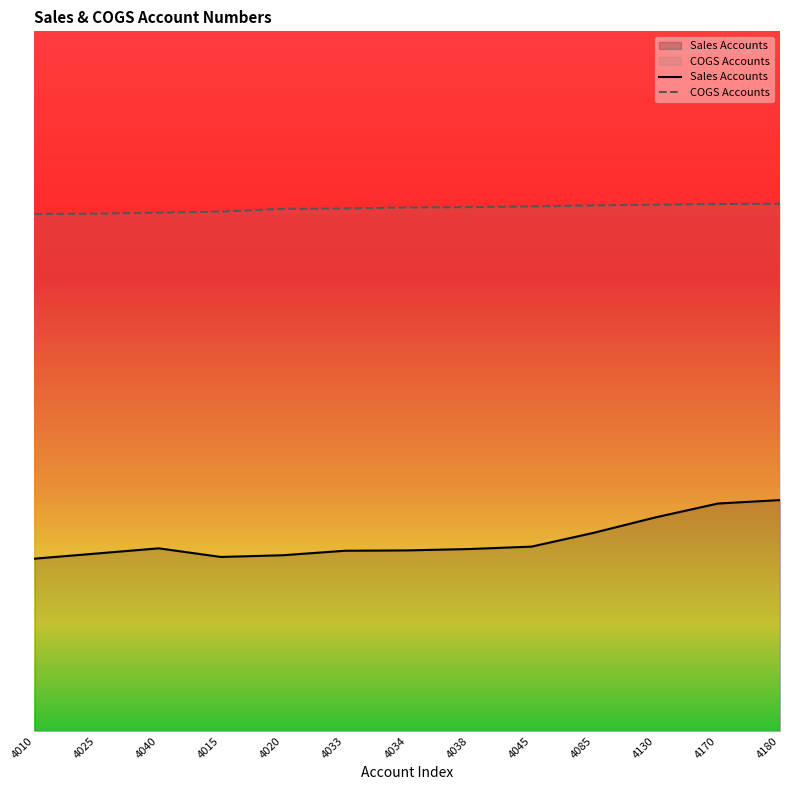

The Sales Accounts series shows 4180 at 4180. True or false?

True